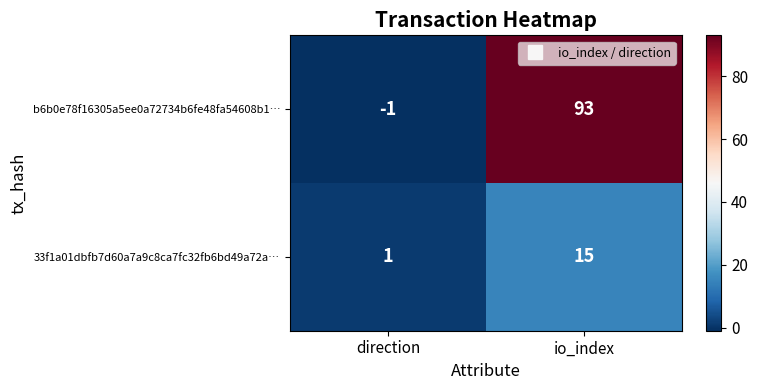

At which label does b6b0e78f16305a5ee0a72734b6fe48fa54608b1… reach its peak?

io_index